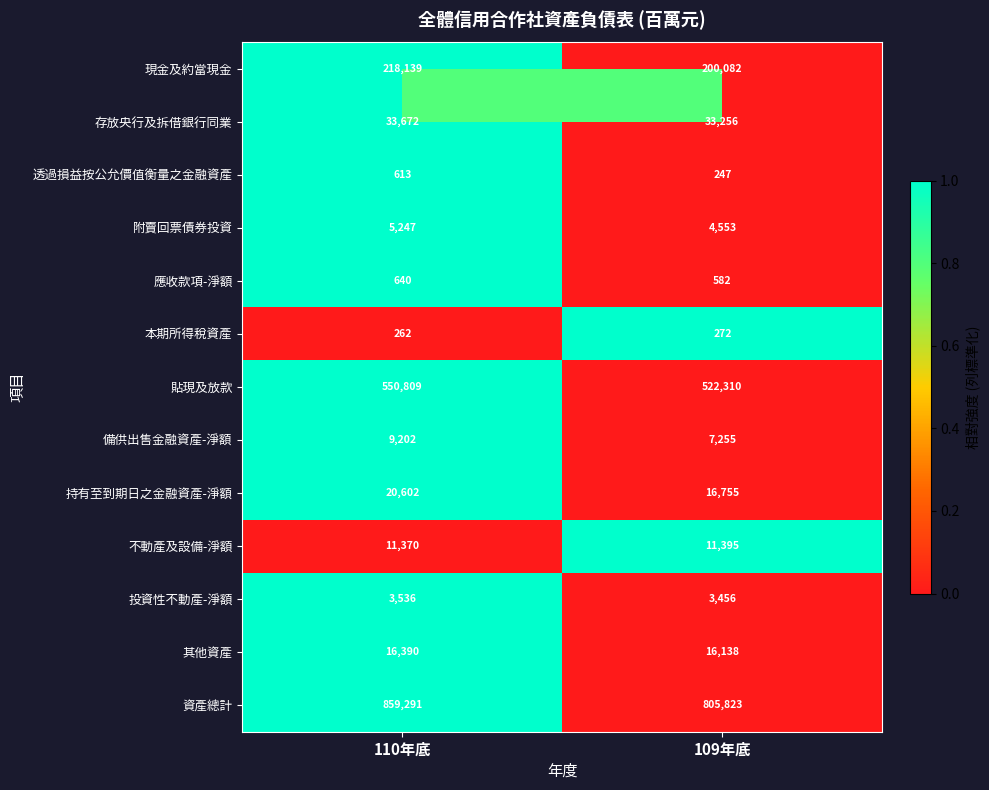

What is the approximate value of 備供出售金融資產-淨額 at 110年底?

9202